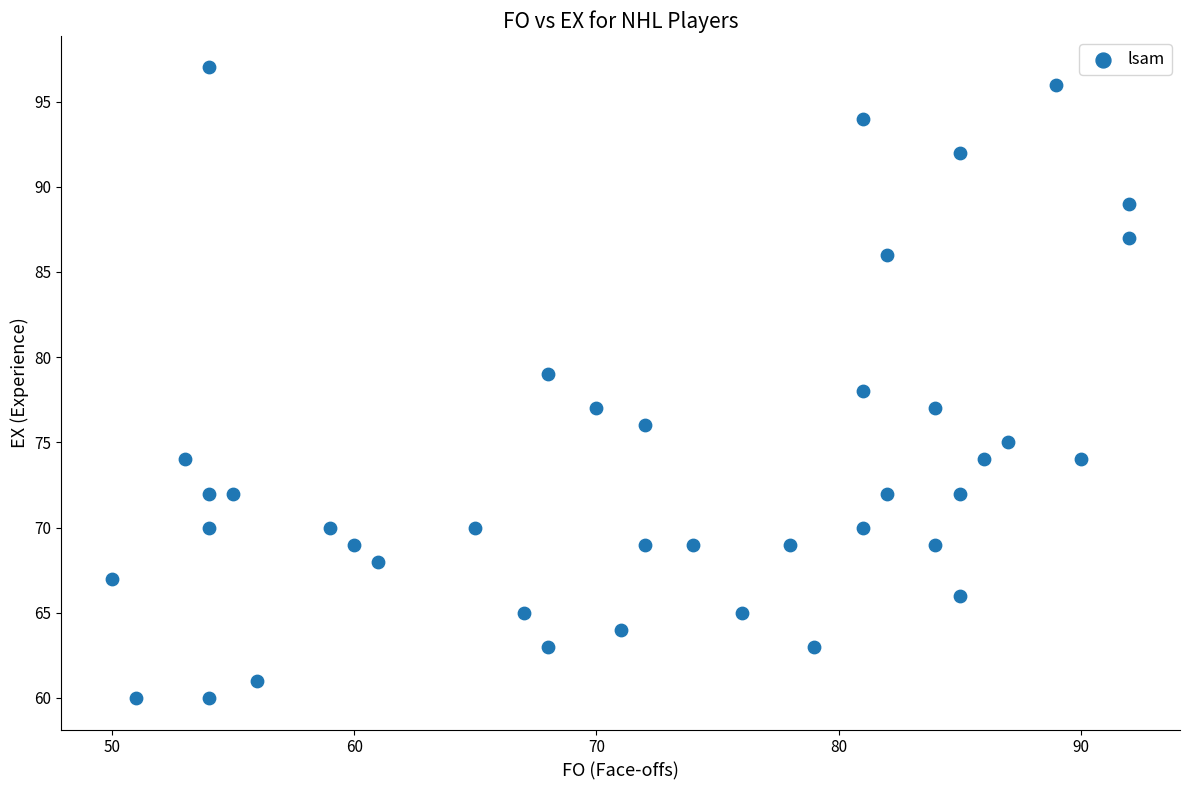

What is the range of Y values (max minus min)?

37